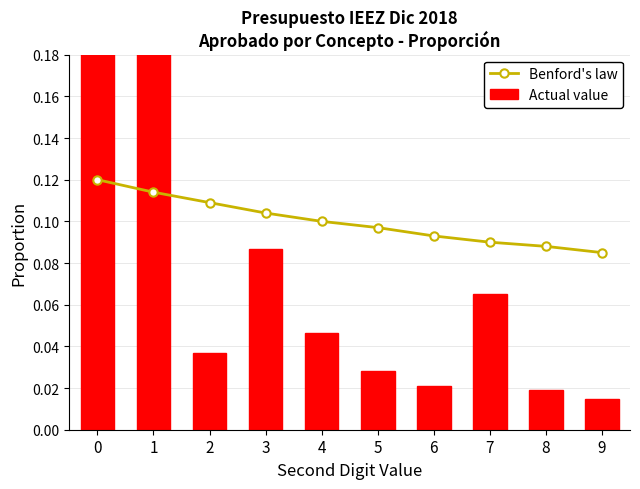

Between 9 and 6, which is larger?

6